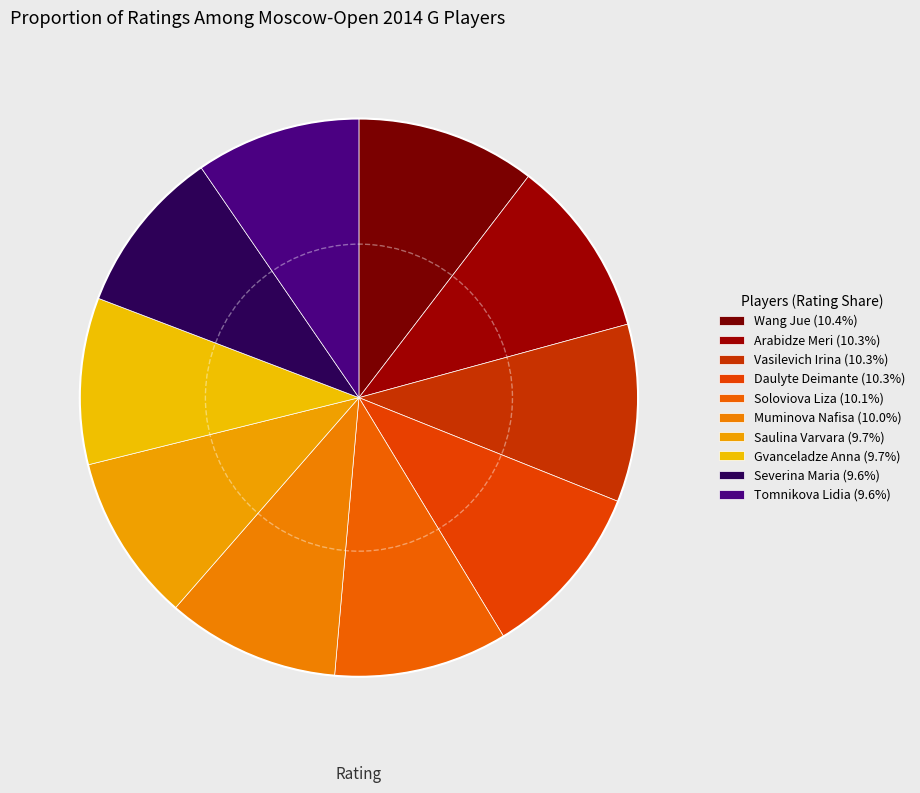

What portion of the pie excludes Soloviova Liza?

89.9%